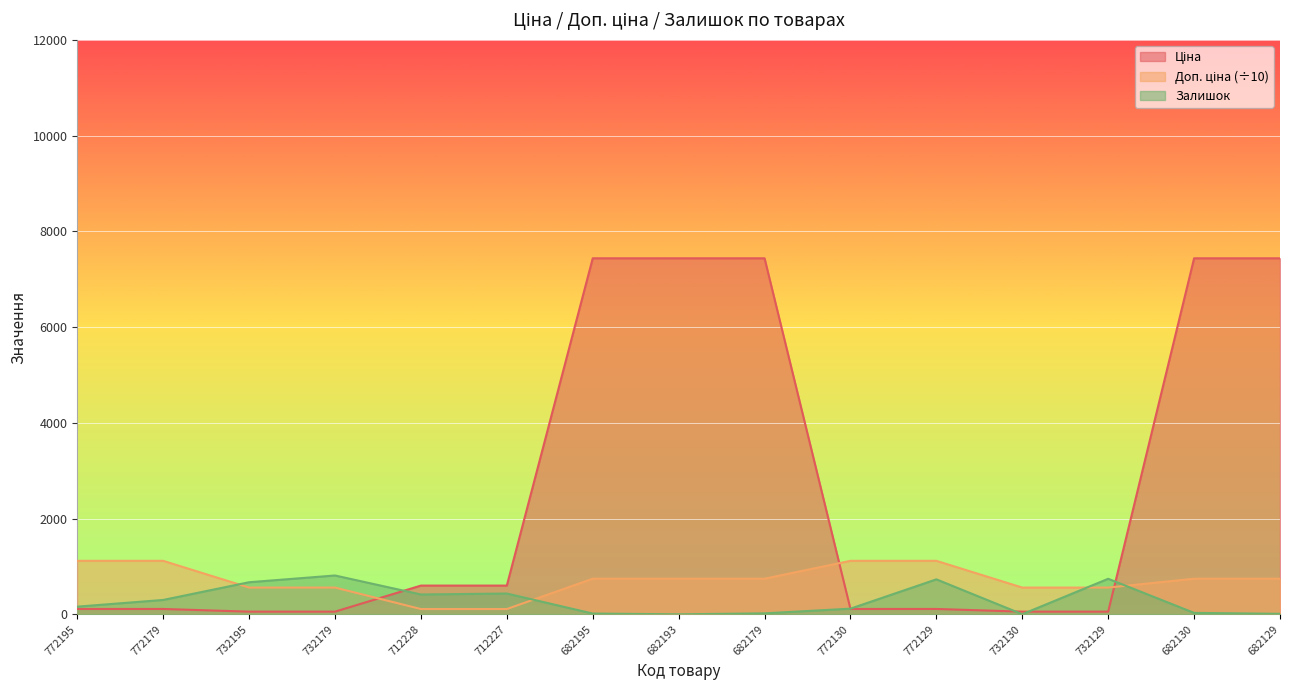

What position from the right is 682130?

2